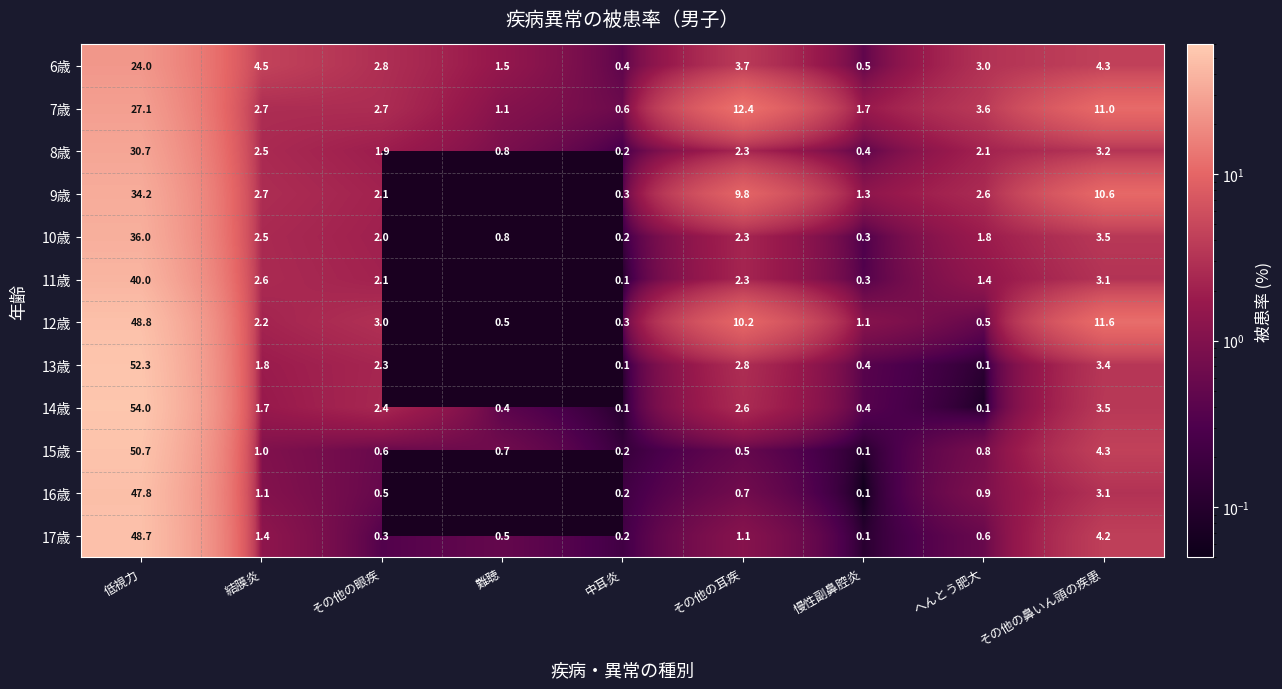

What is the maximum value shown in the chart?

54.0